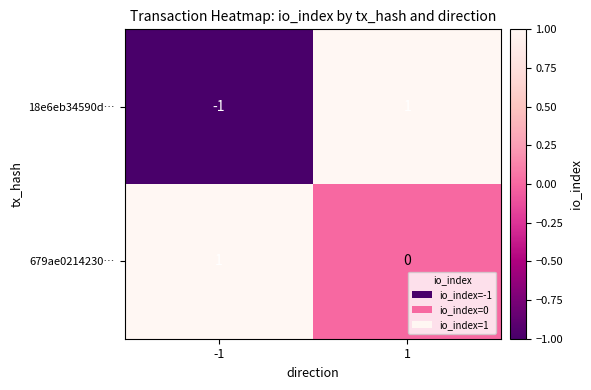

Between -1 and 1, which series saw the biggest shift?

18e6eb34590d…